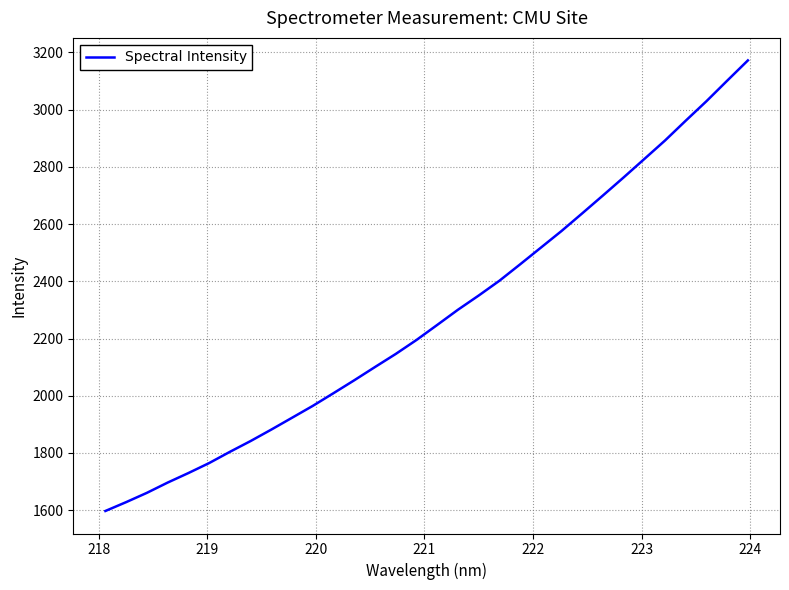

What is the greatest value displayed?

3172.3